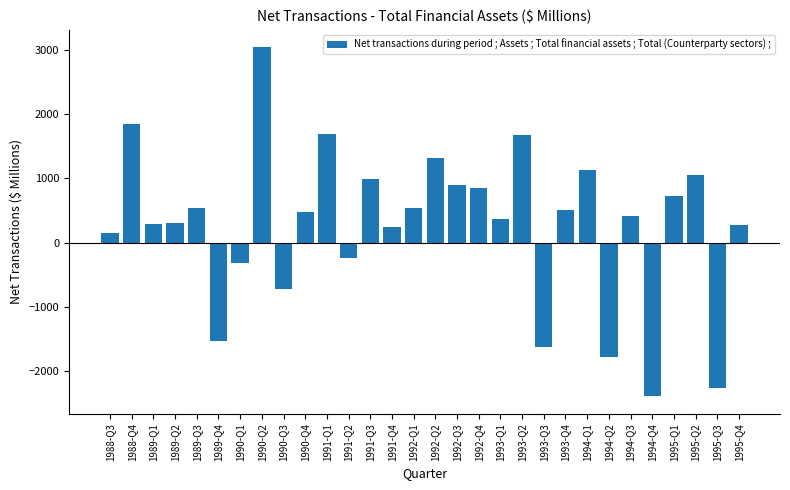

What is the value of the 12th bar from the left?

-247